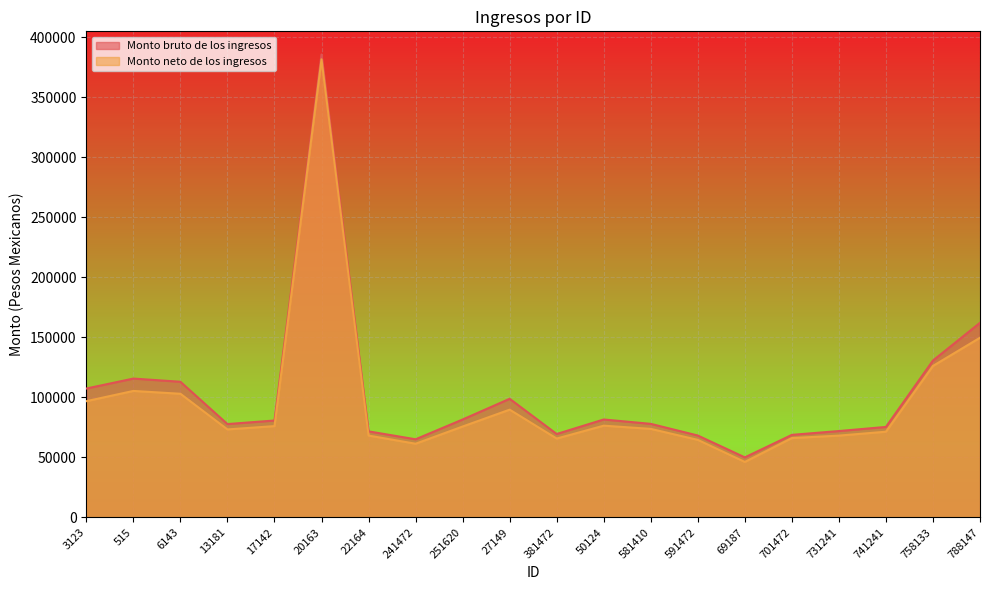

Reading left to right, what are all the values shown in this chart?

Monto bruto de los ingresos: 3123=107321.1	515=115619.9	6143=112956.6	13181=77702.7	17142=80668.8	20163=385701.2	22164=71620.3	241472=65021.8	251620=81511.1	27149=98773.0	381472=69433.8	50124=81526.9	581410=77881.7	591472=68161.1	69187=49945.4	701472=68706.6	731241=71891.1	741241=75324.9	758133=130670.6	788147=162098.4
Monto neto de los ingresos: 3123=96779.8	515=105309.9	6143=102950.1	13181=73229.9	17142=75999.1	20163=381659.5	22164=68127.6	241472=61317.5	251620=75656.3	27149=89714.5	381472=65628.6	50124=76367.7	581410=73692.4	591472=64537.2	69187=46140.1	701472=66034.0	731241=68085.9	741241=71334.5	758133=126155.2	788147=149639.4